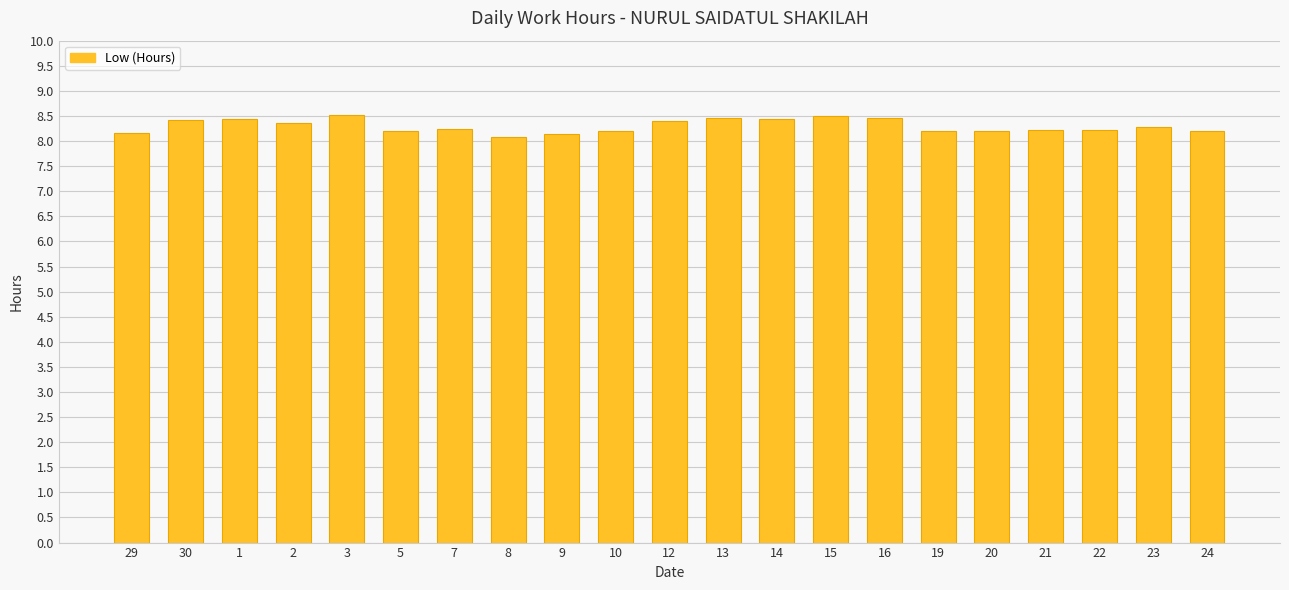

The chart shows a value of 8.4 at 1. True or false?

True